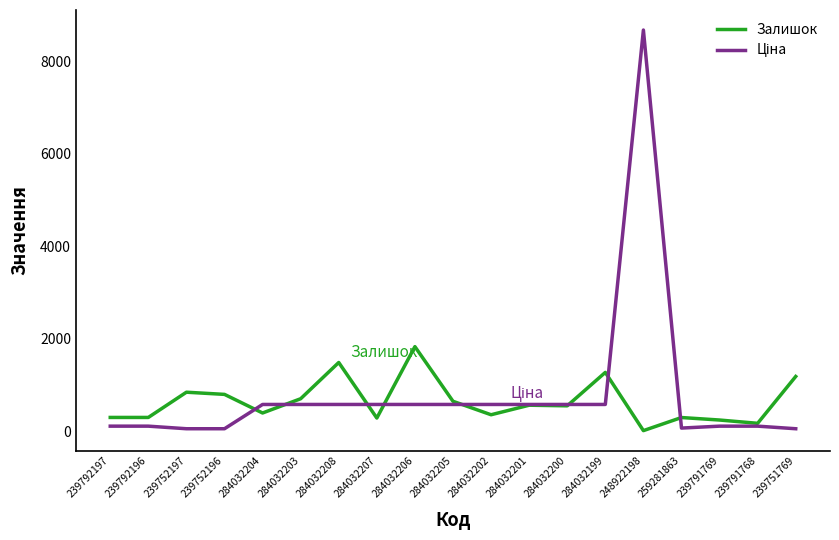

Is it true that Залишок equals 358.0 at 284032202?

True